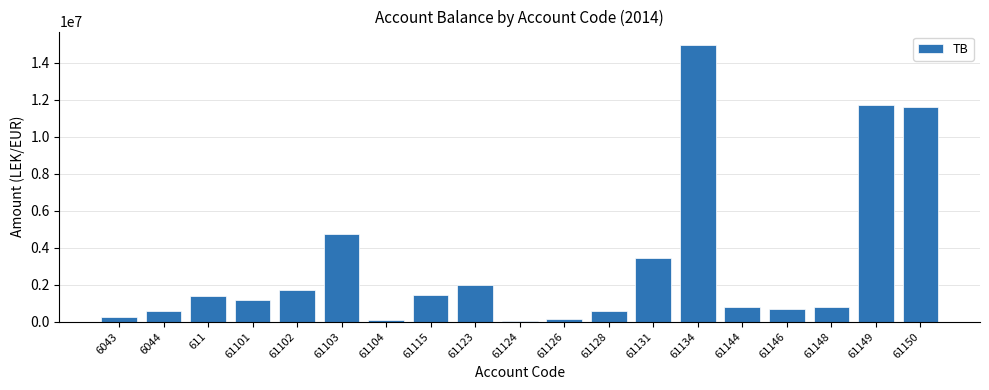

Is it true that the value at 61134 is 14931158.8?

True